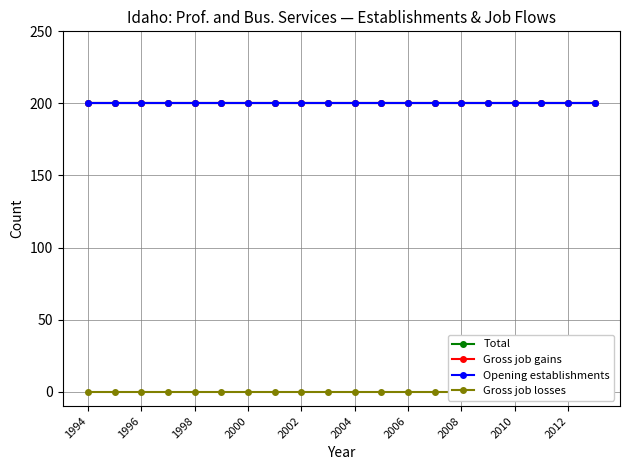

Which category has the lowest value in the Gross job gains series?

1994